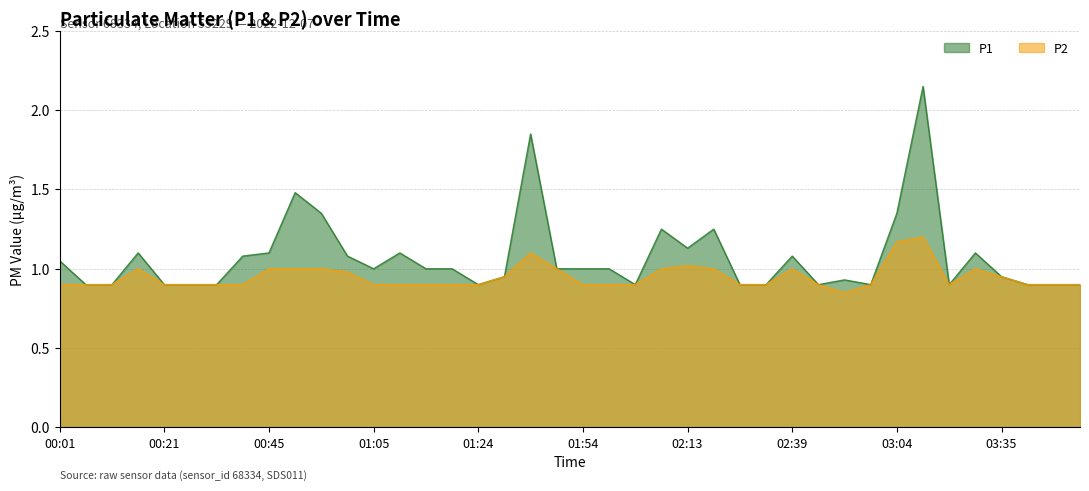

What position from the left is 03:35?

37